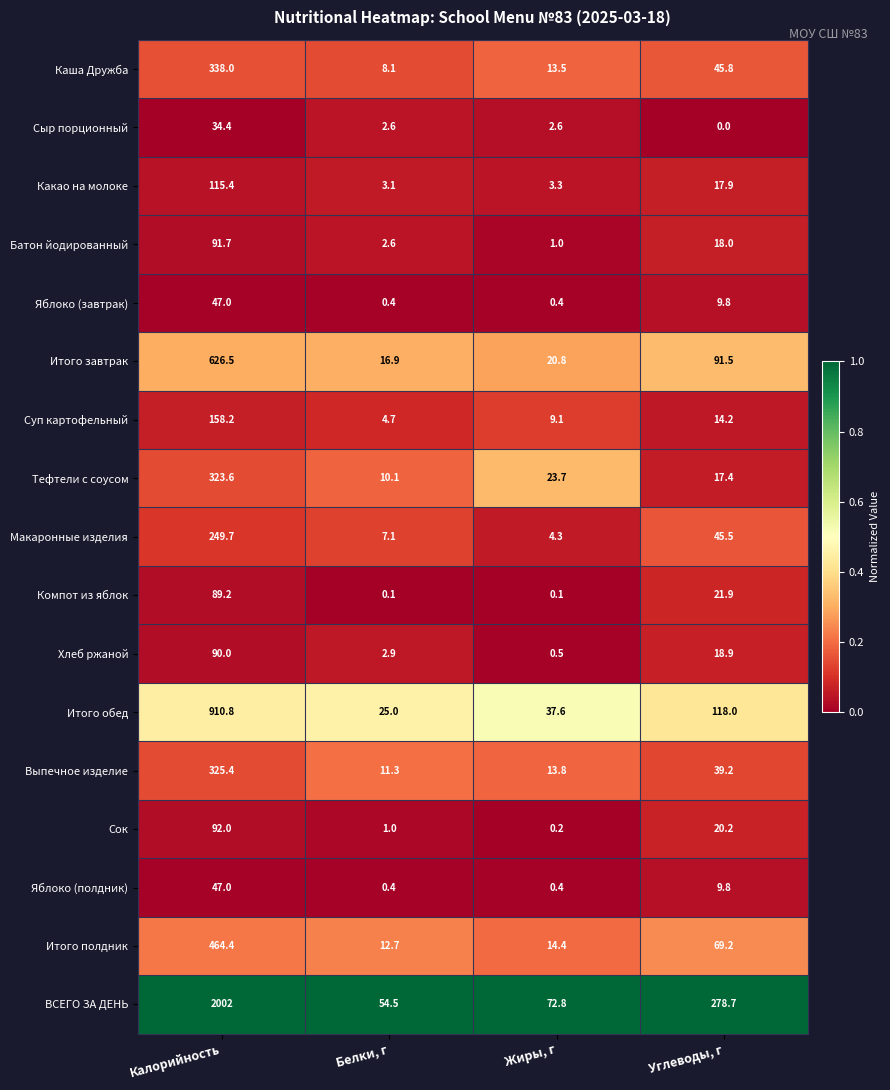

What is the difference between the Хлеб ржаной values at Жиры, г and Калорийность?

89.5